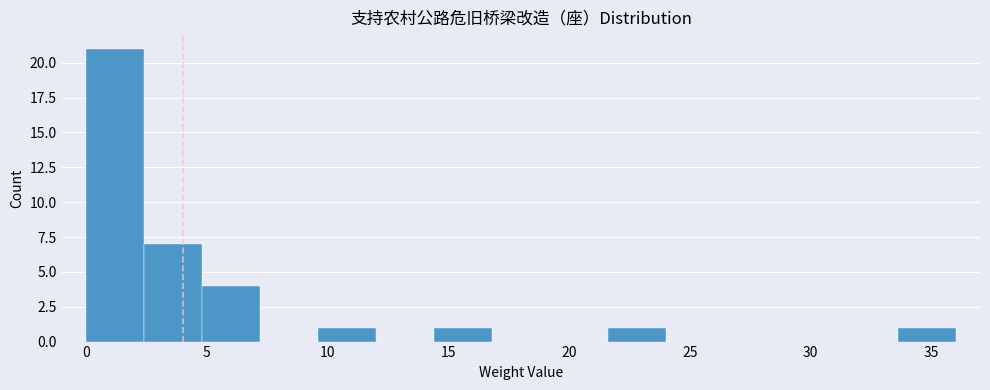

What is the height of the bar covering 21.6 to 24.0 on the x-axis? Neither the bar edges nor the heights are printed on the chart, so give them approximately, as read against the axes.

1